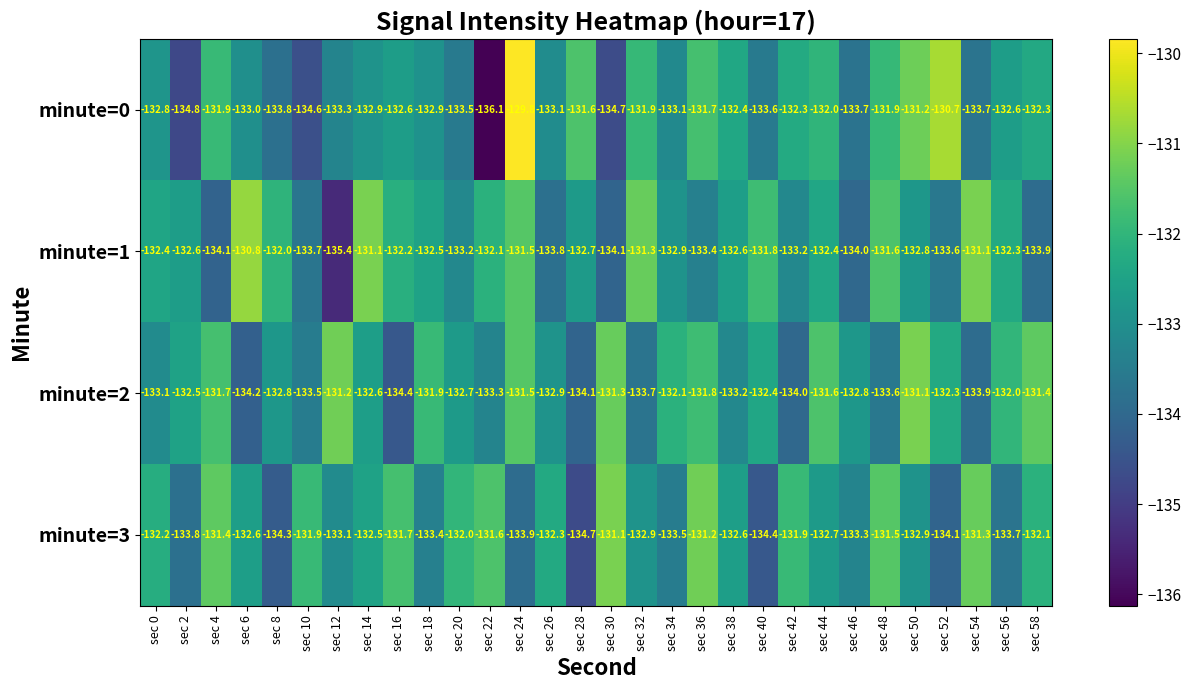

What is the sum of all minute=3 values?

-3980.6